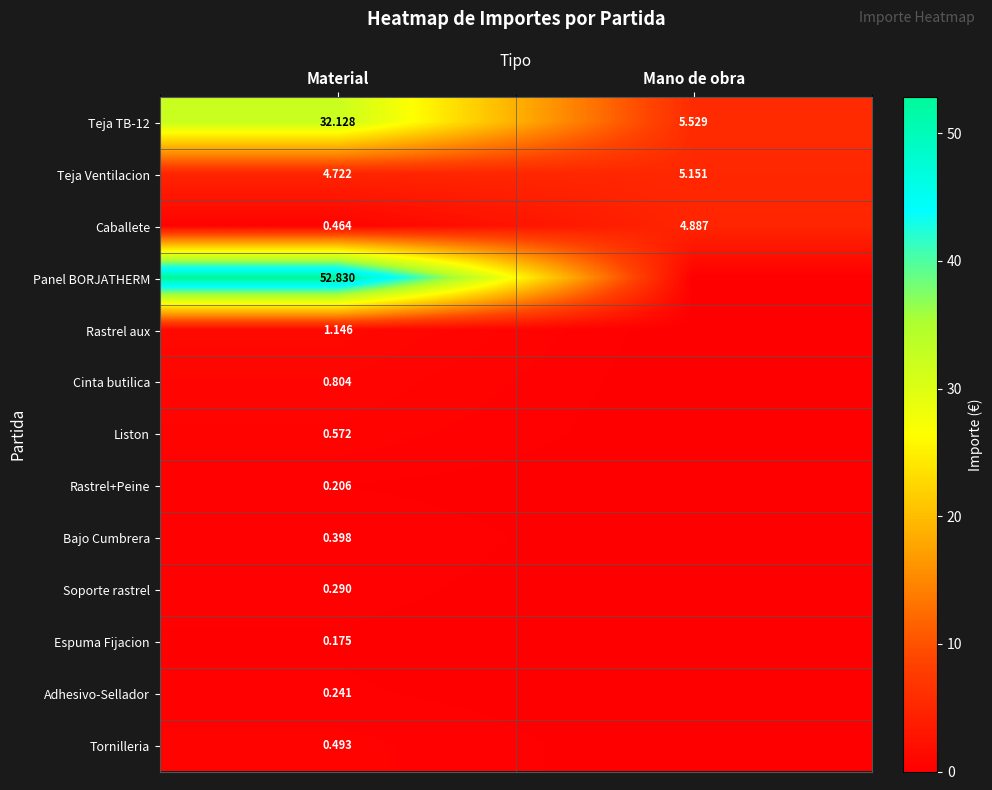

At which label is Teja TB-12 closest to 18?

Mano de obra